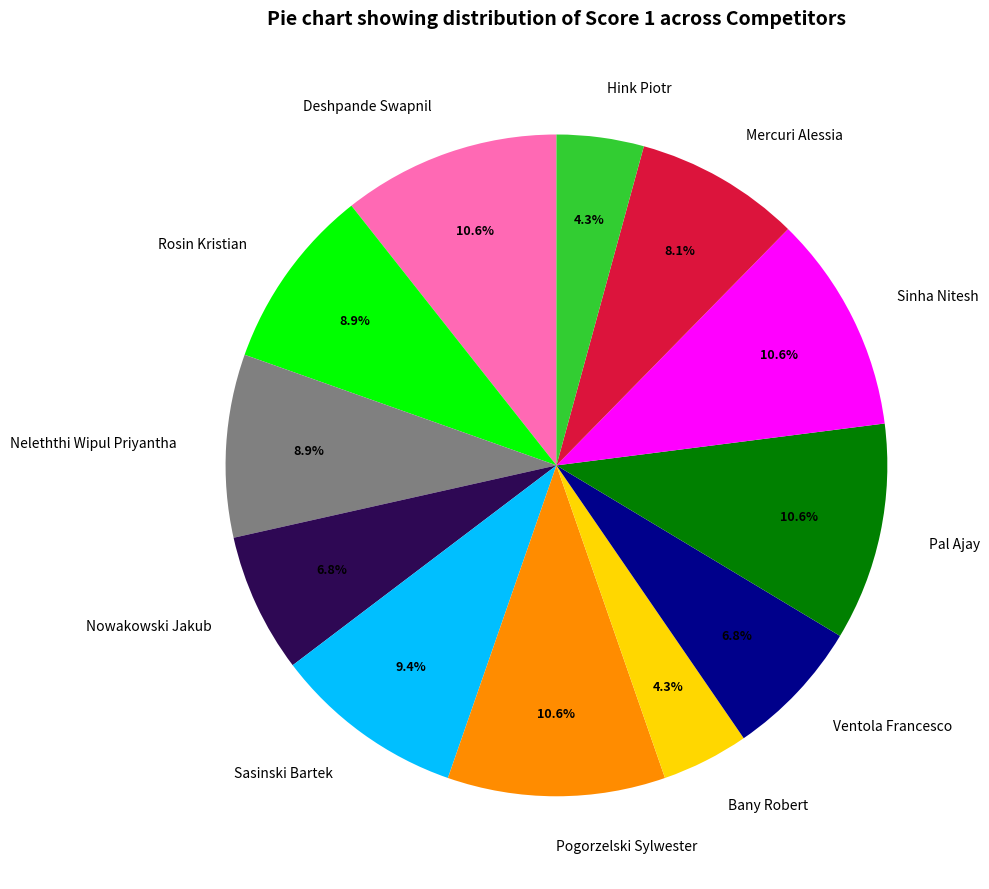

What is the total percentage of Ventola Francesco and Hink Piotr?

11.1%